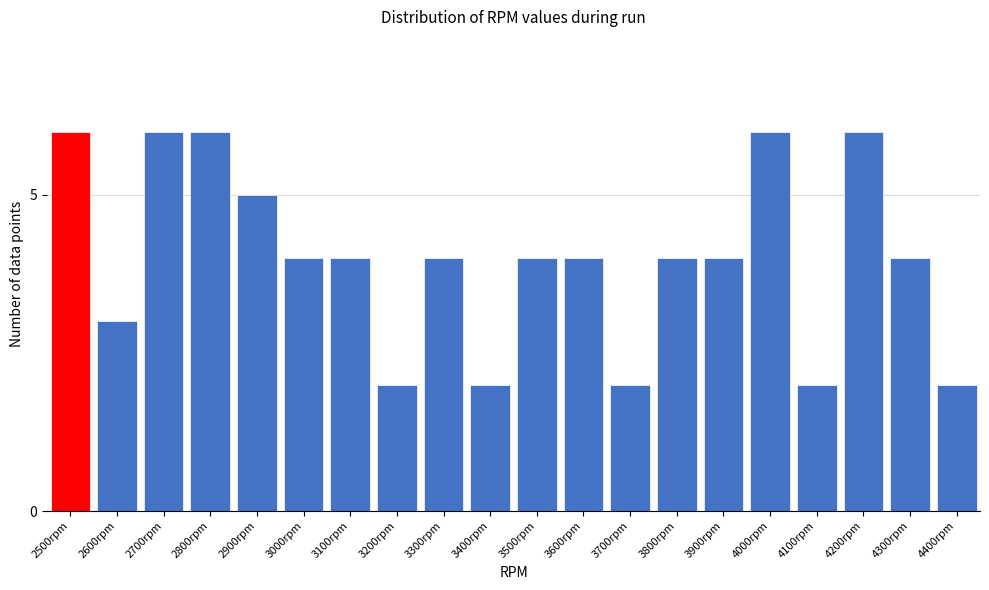

Reading left to right, what are all the values shown in this chart?

6	3	6	6	5	4	4	2	4	2	4	4	2	4	4	6	2	6	4	2